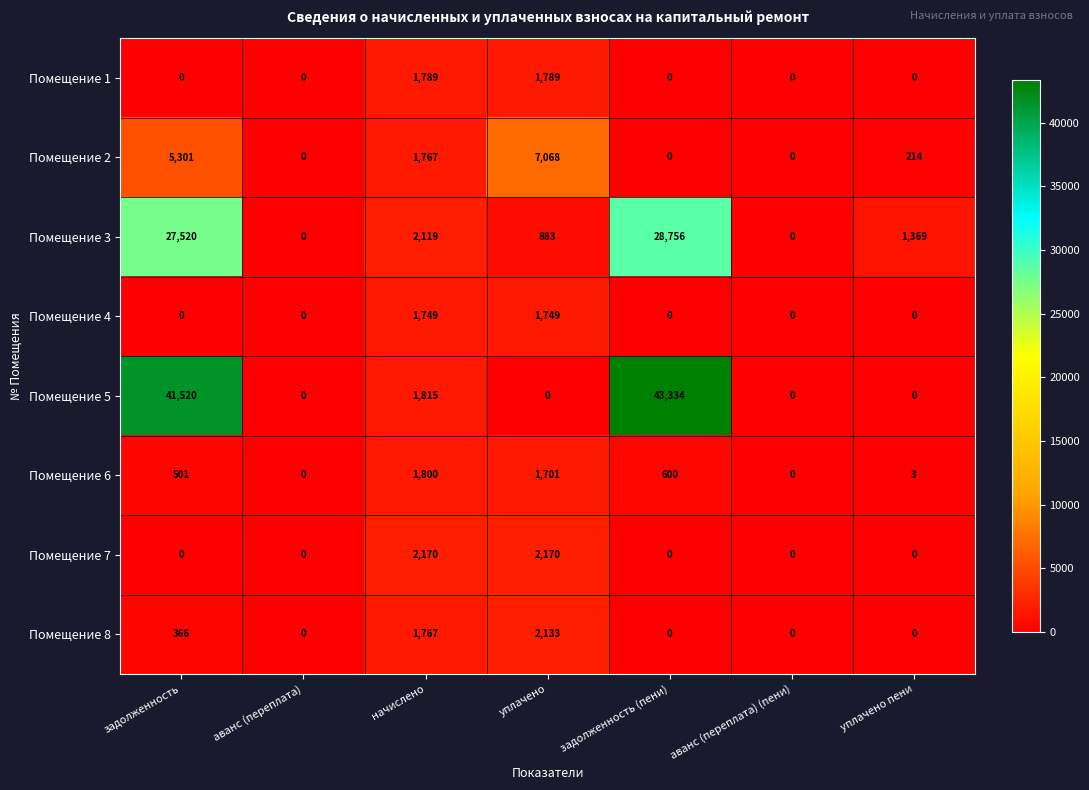

Between аванс (переплата) (пени) and уплачено пени, which series saw the biggest shift?

Помещение 3